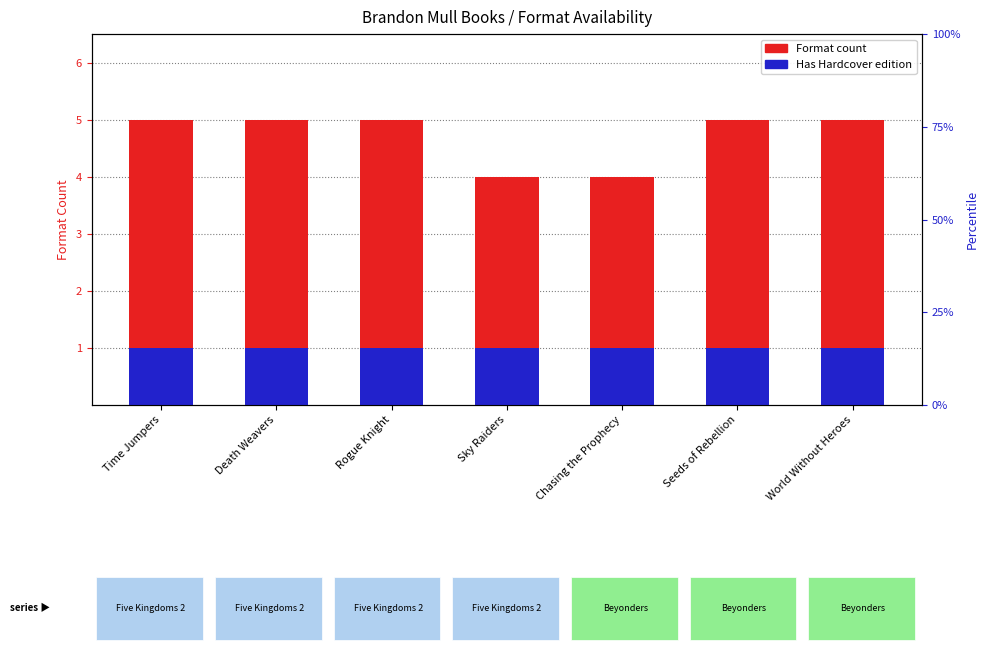

What is the average value of the Has Hardcover edition series?

1